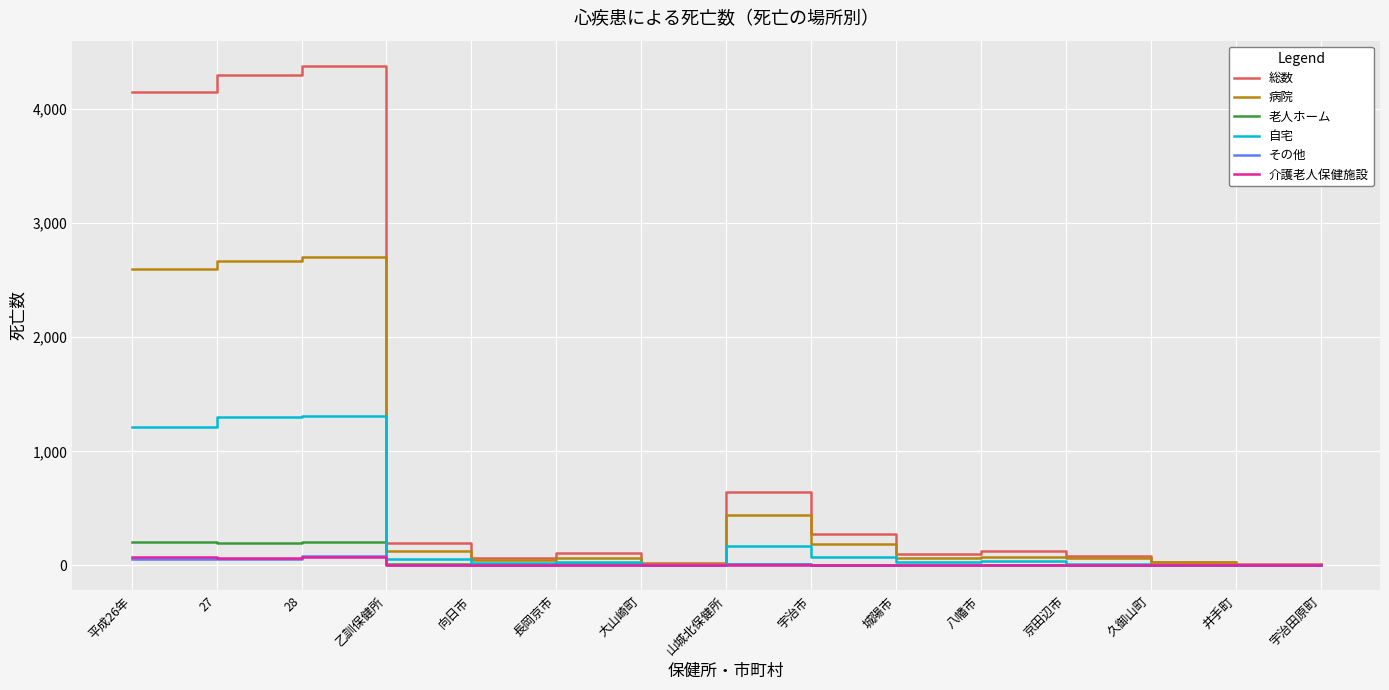

The value of 総数 at 久御山町 is 31. True or false?

True